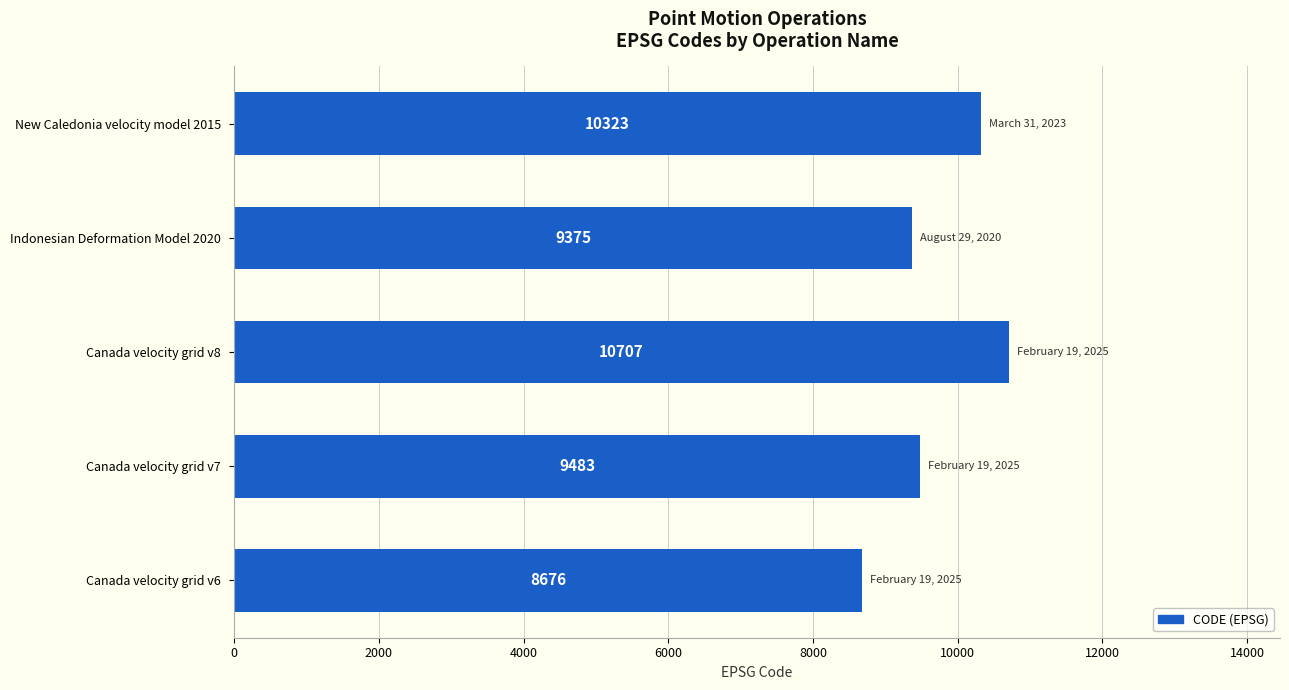

What is the ratio of the value at New Caledonia velocity model 2015 to the value at Canada velocity grid v7?

1.1